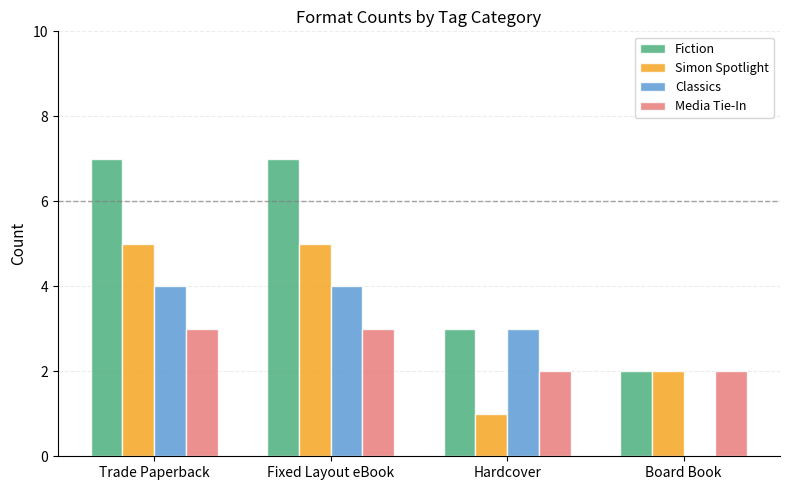

The Media Tie-In series shows 2 at Hardcover. True or false?

True